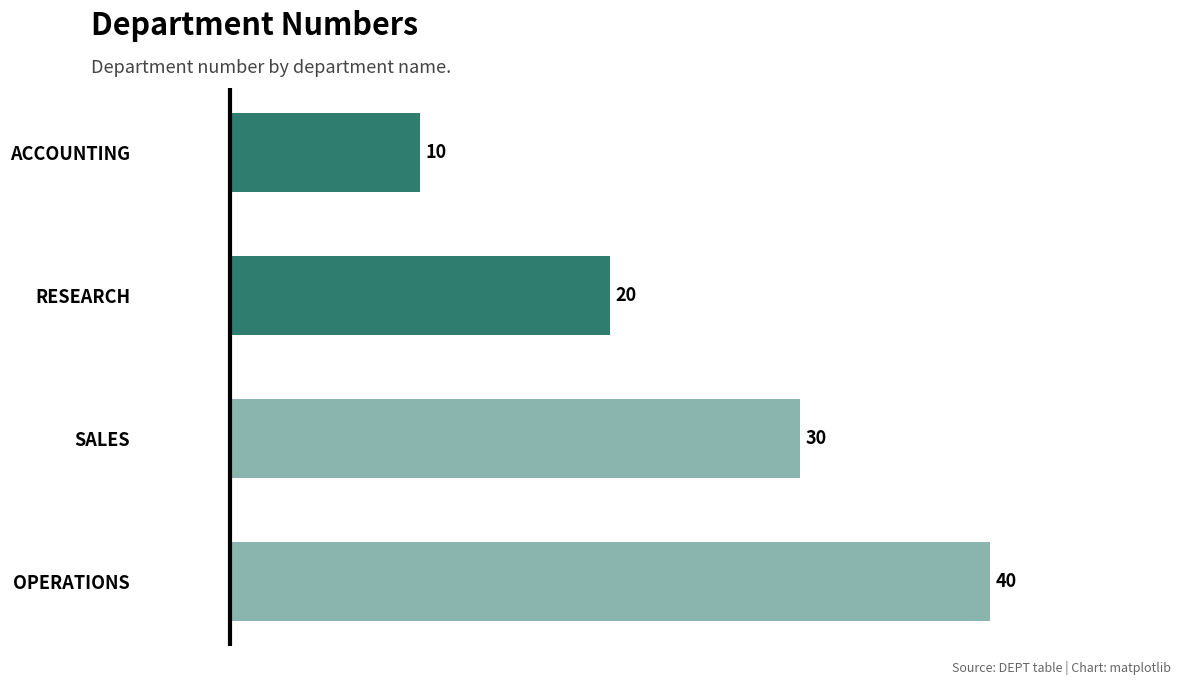

What is the change in value from SALES to OPERATIONS?

+10